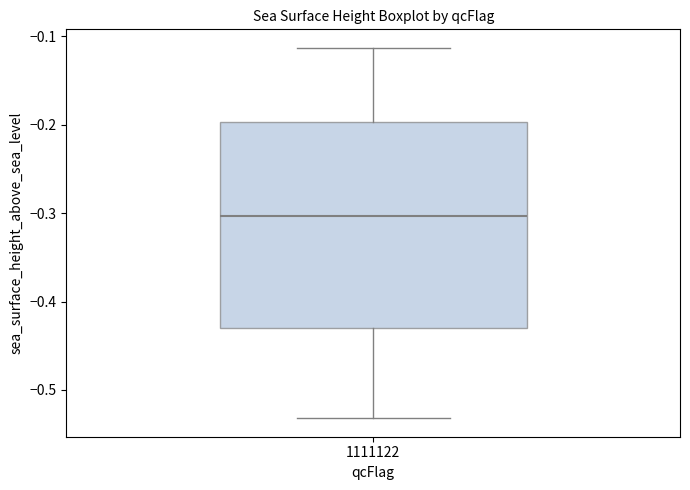

Read this box plot against the y-axis: the position of the median line, the range covered by the box, and the ends of both whiskers. The values are not printed on the chart, so give them approximately, as read against the axis.

median -0.30, box -0.43 to -0.20, whiskers -0.53 to -0.11